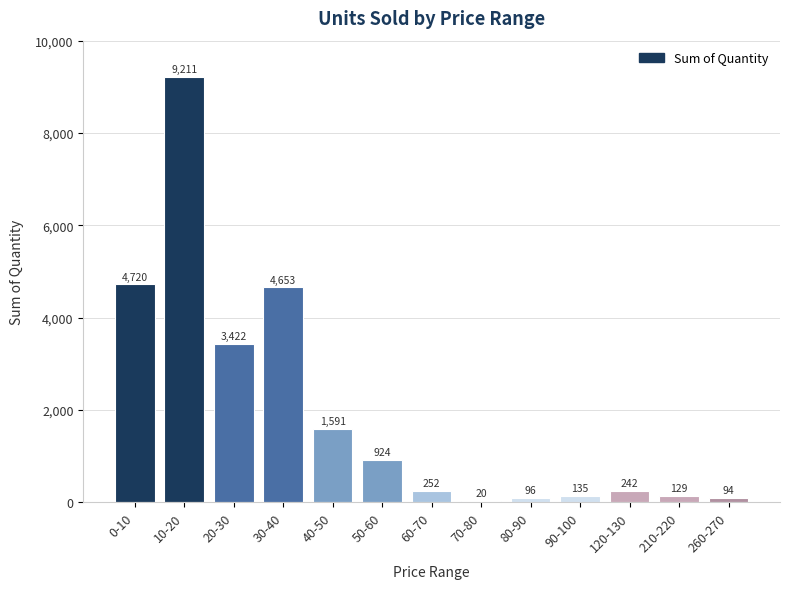

How many distinct data groups are displayed?

1